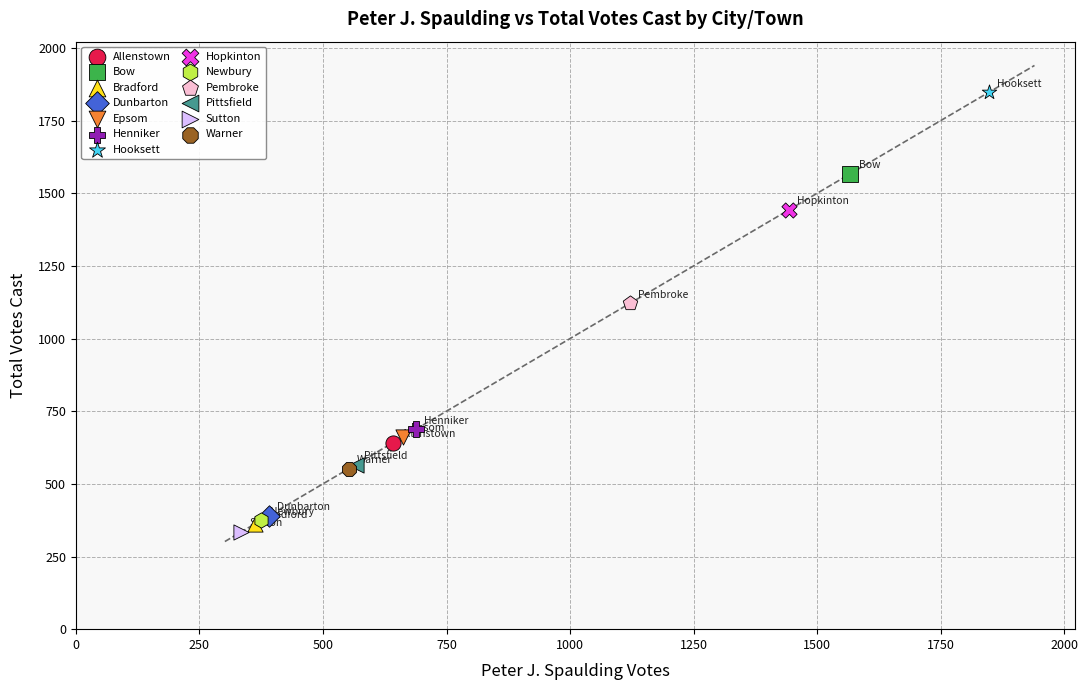

What are all the series names shown in the legend?

Allenstown, Bow, Bradford, Dunbarton, Epsom, Henniker, Hooksett, Hopkinton, Newbury, Pembroke, Pittsfield, Sutton, Warner